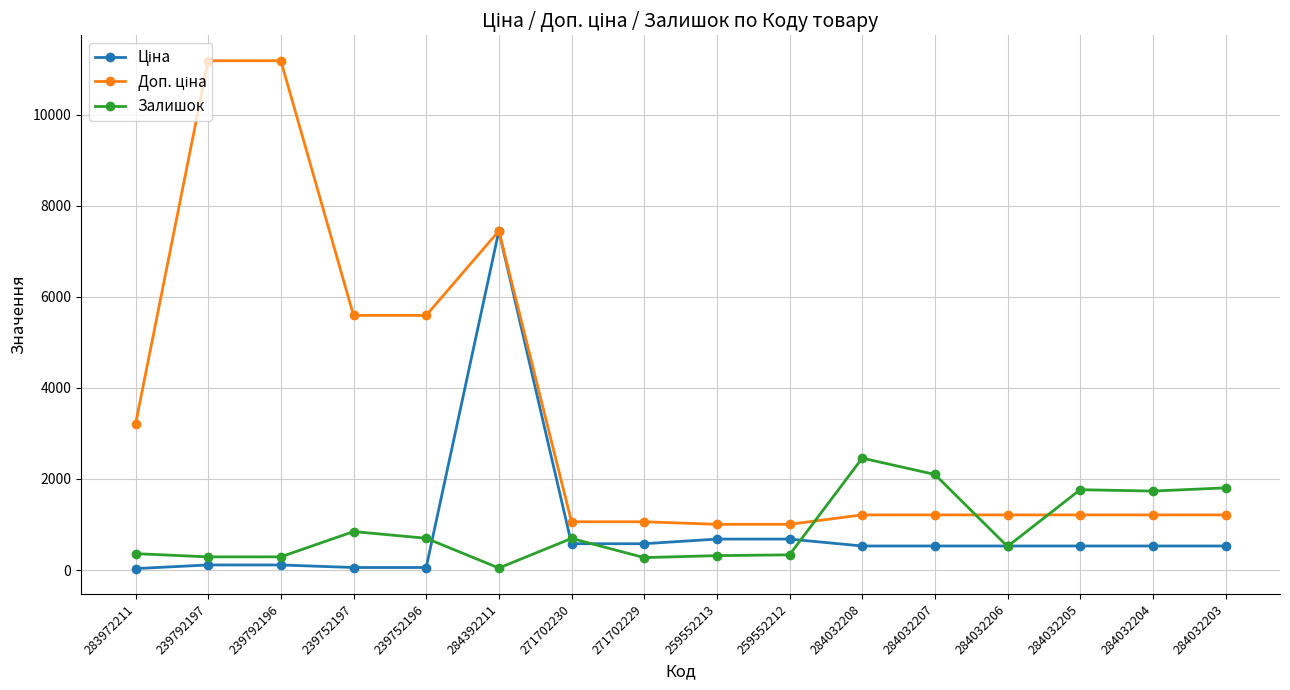

What is the difference between the highest and lowest values at 239792197?

11070.2